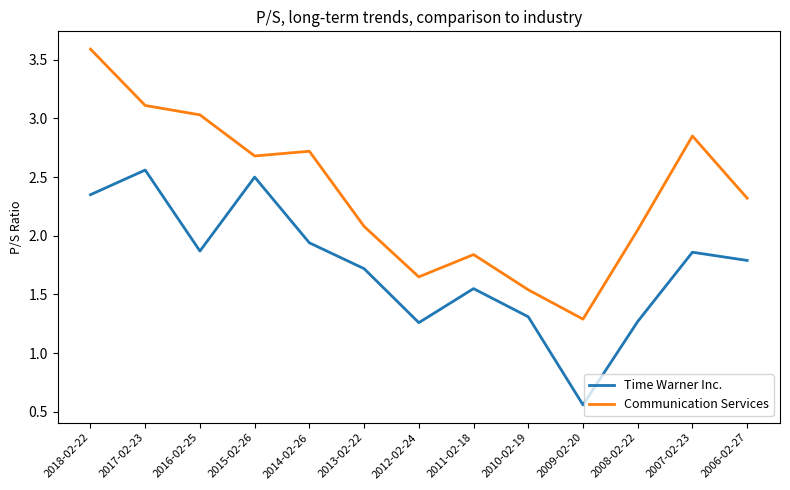

Rank the series at 2013-02-22 from highest to lowest value.

Communication Services, Time Warner Inc.